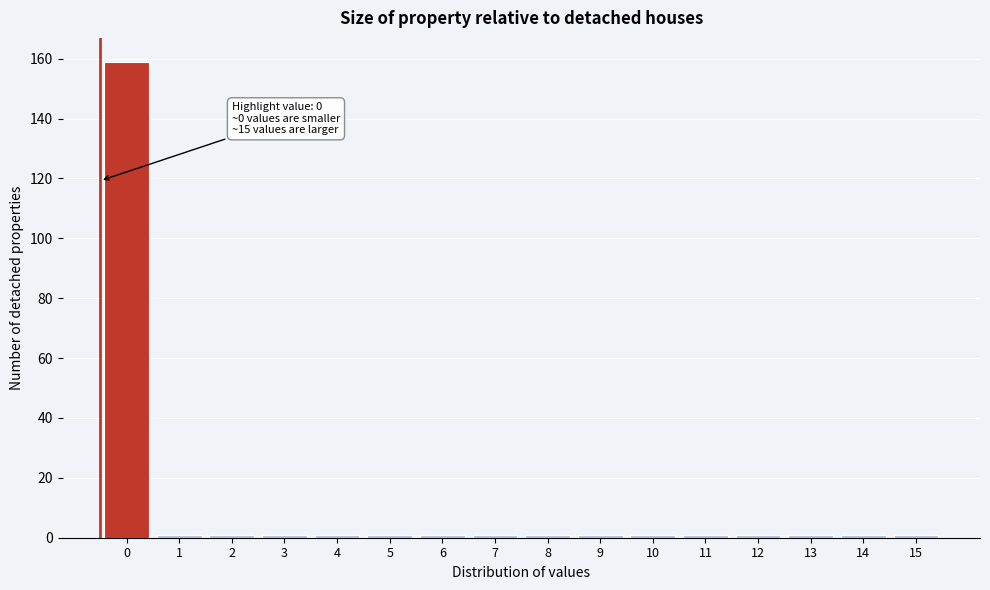

Reading right to left, transcribe all the data shown in this chart.

1	1	1	1	1	1	1	1	1	1	1	1	1	1	1	159